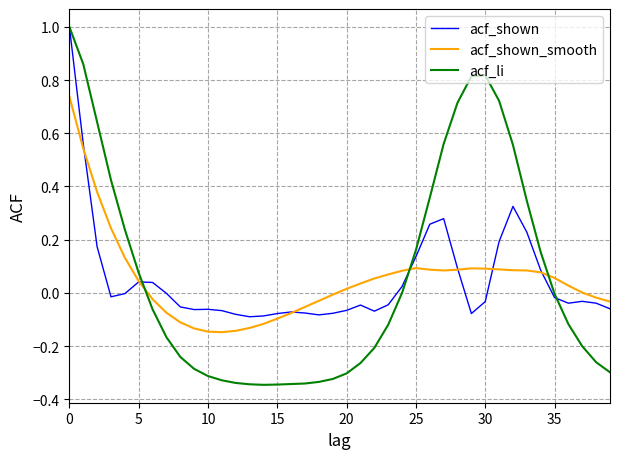

Does the chart have visible grid lines?

Yes